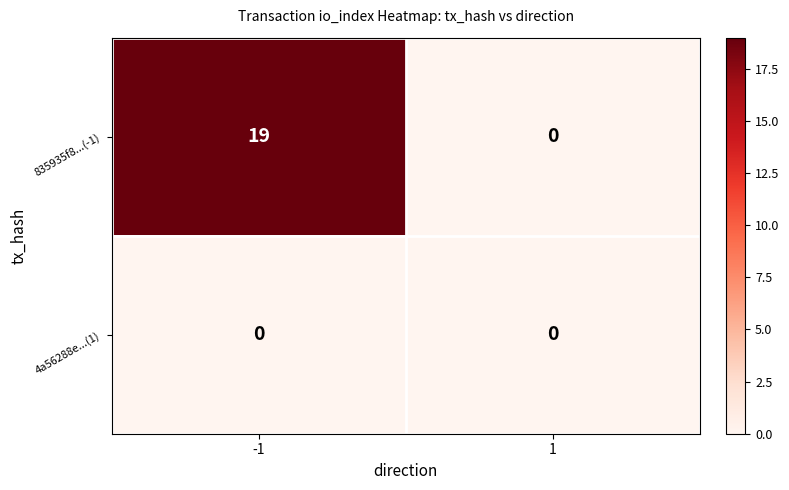

List the series in order of their peak value, highest first.

835935f8...(-1), 4a56288e...(1)